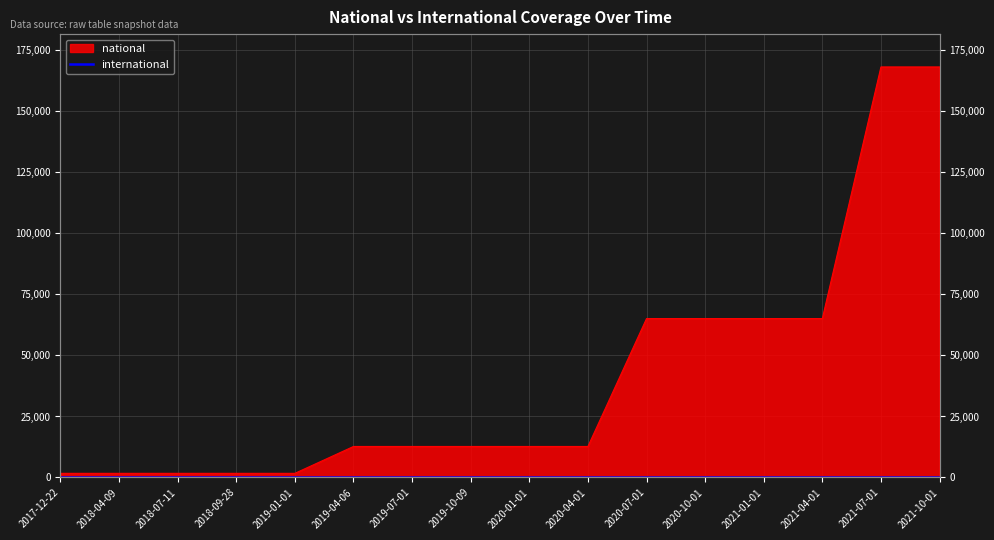

Does the chart display data point markers on the line(s)?

No